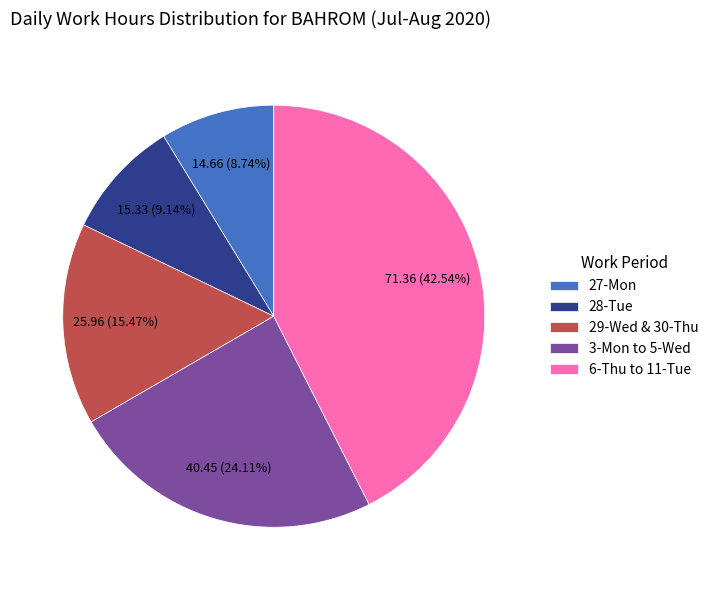

True or false: 28-Tue accounts for 9% of the total.

True